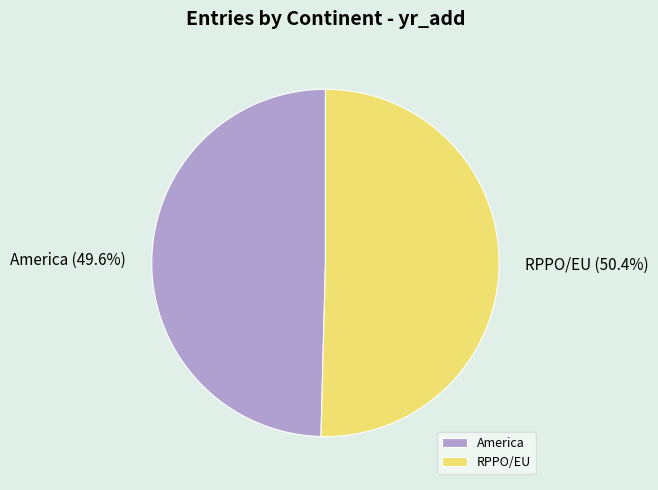

The America slice represents 40% of the pie. True or false?

False